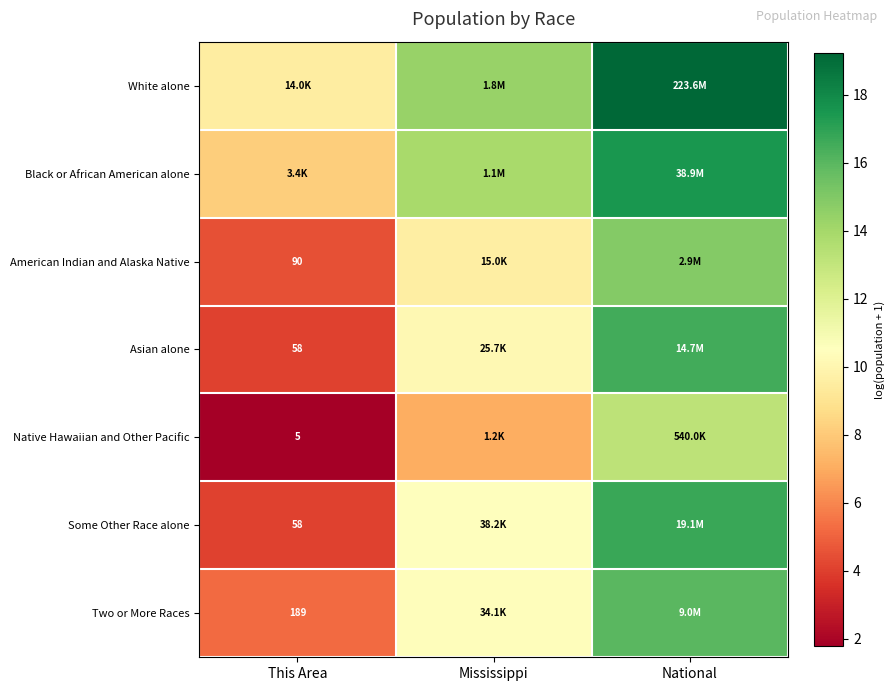

The value of White alone at National is 19.2. True or false?

True